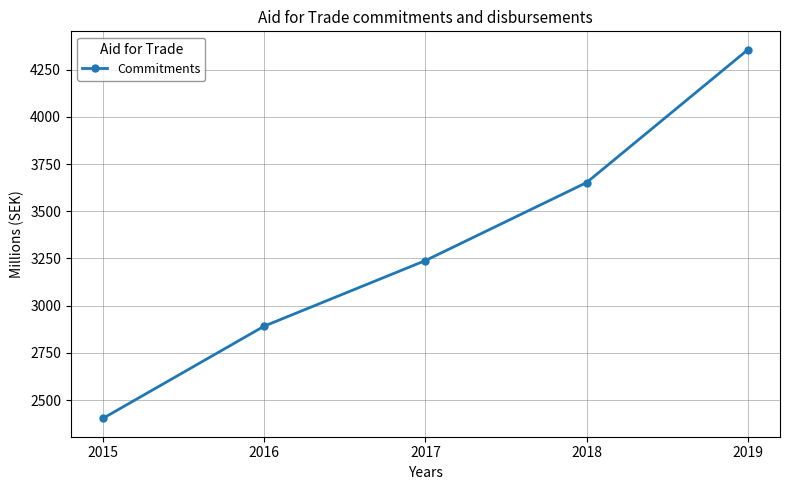

What is the sum of all values?

16542